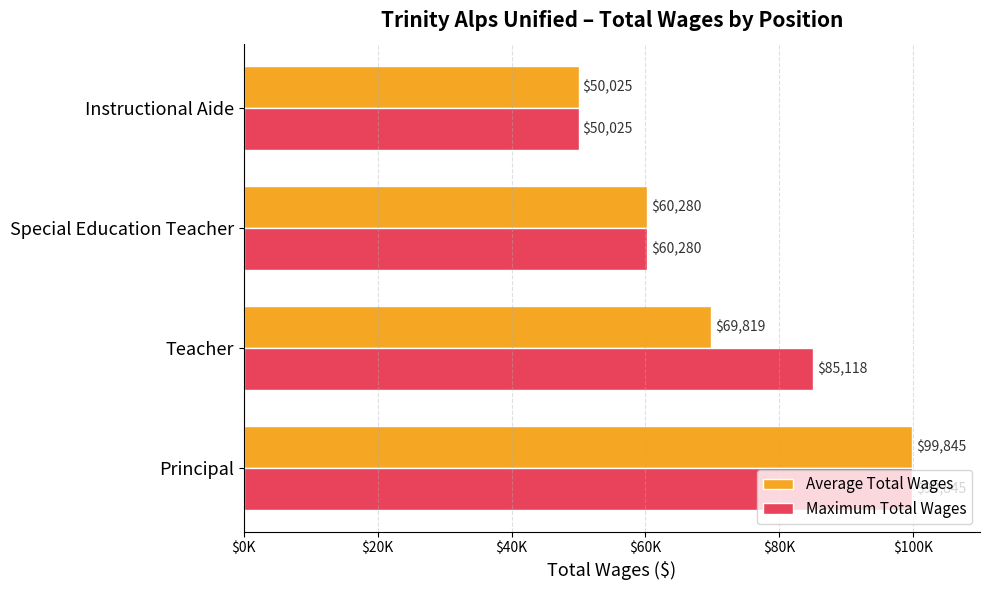

List the labels in order of Average Total Wages value, smallest first.

Instructional Aide, Special Education Teacher, Teacher, Principal